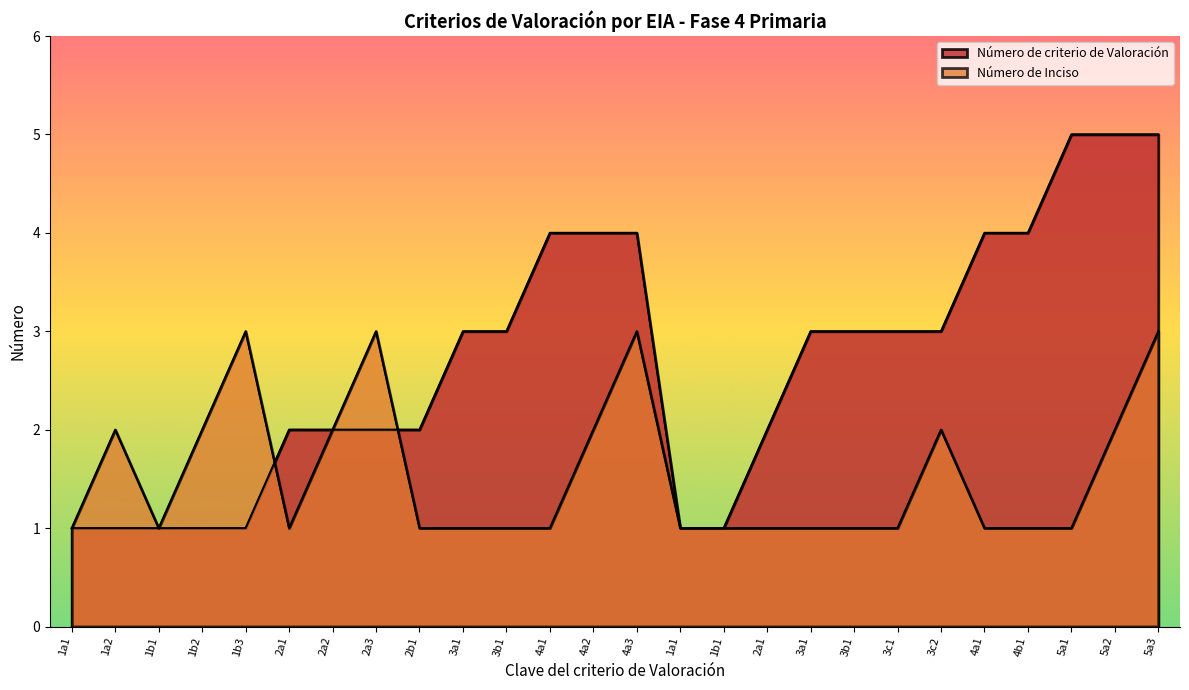

Is the value of Inciso count at 3b1 greater than the value of Número de criterio de Valoración at 5a2?

No